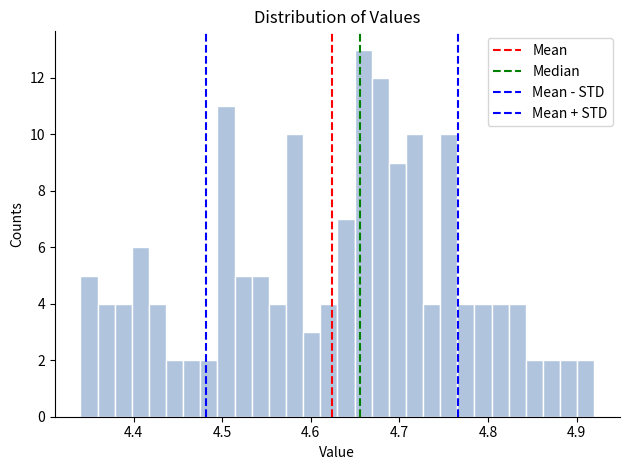

Around what value on the x-axis is the tallest bar? Give the approximate position of its centre, as read against the axis.

4.66